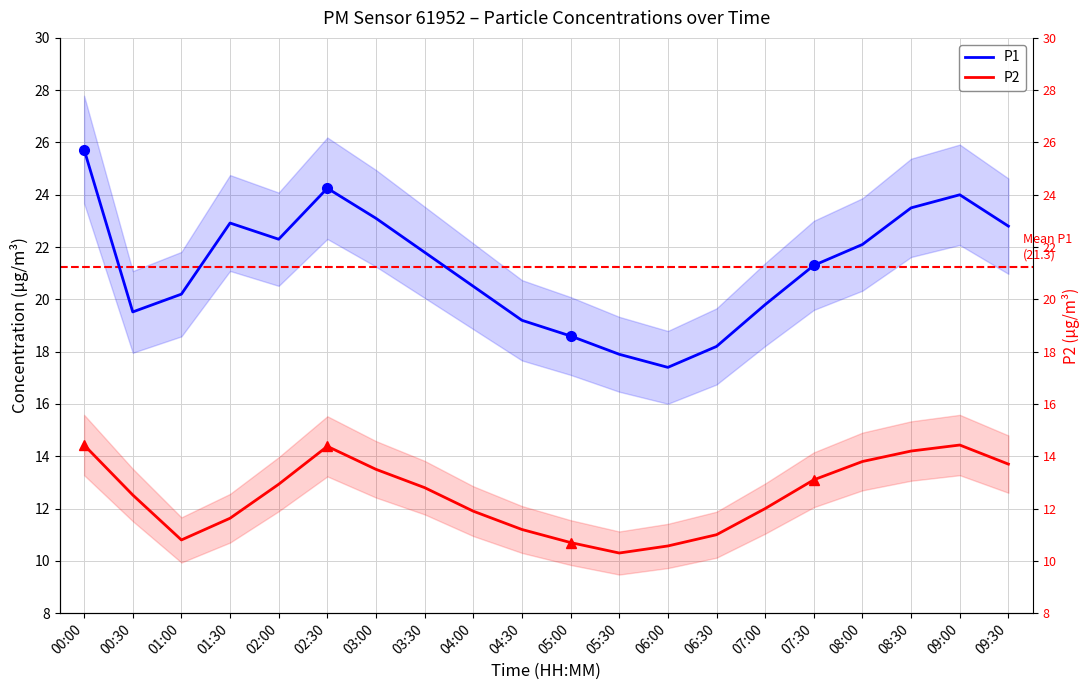

How many interior local peaks does the P1 series have?

3